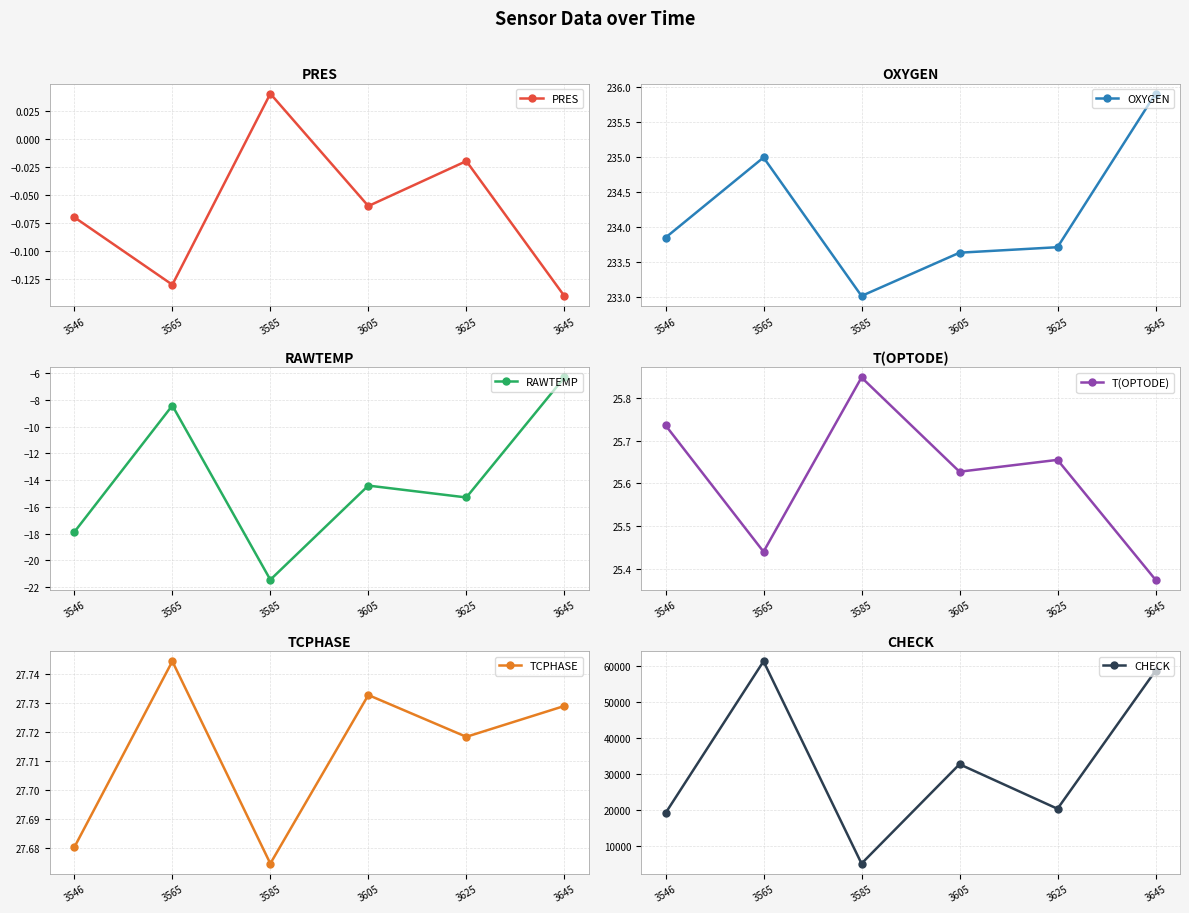

What are all the series names shown in the legend?

PRES, OXYGEN, RAWTEMP, T(OPTODE), TCPHASE, CHECK